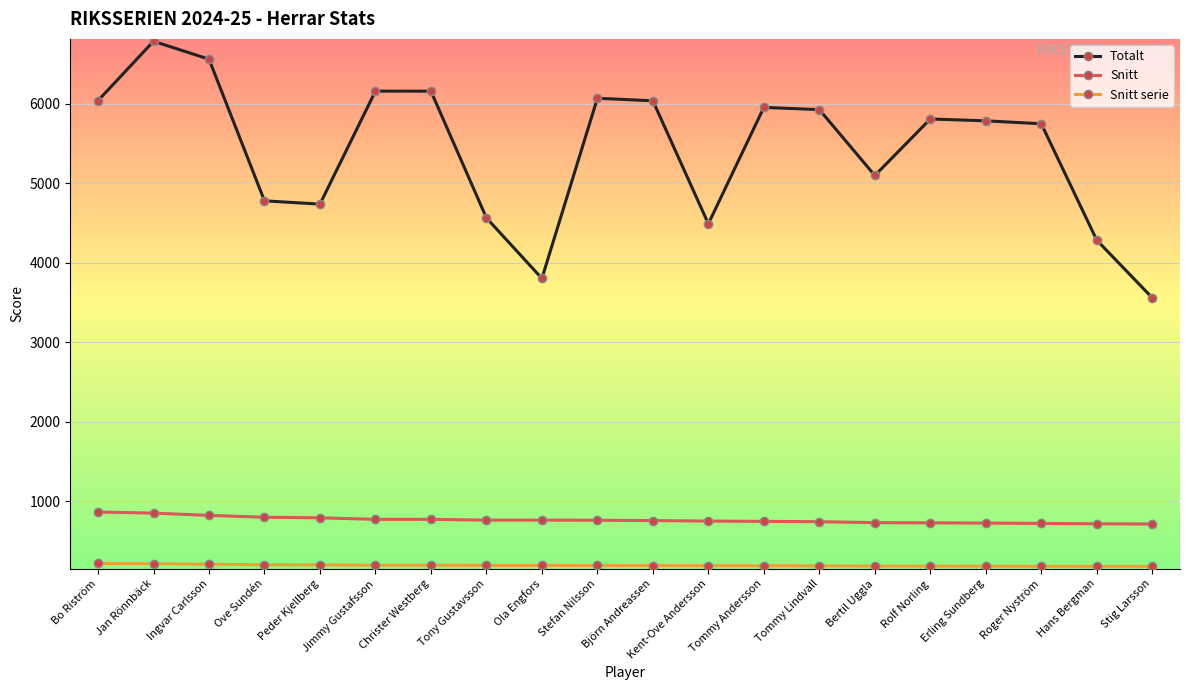

What value does the Totalt series have at Bo Riström?

6039.0